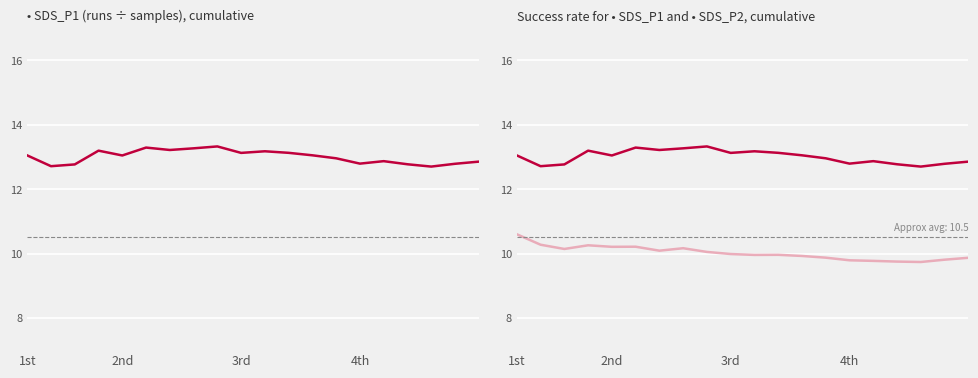

What is the smallest value displayed?

9.7